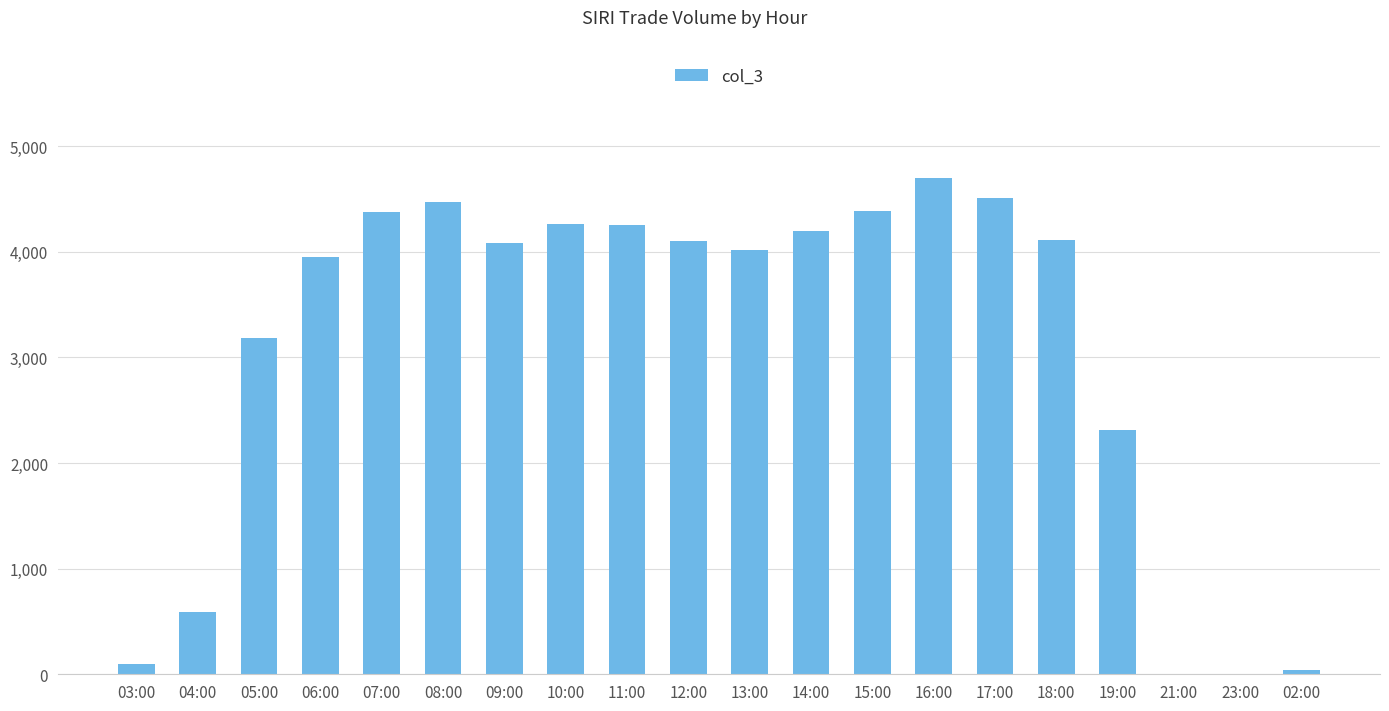

At which label is the value closest to 2351?

19:00